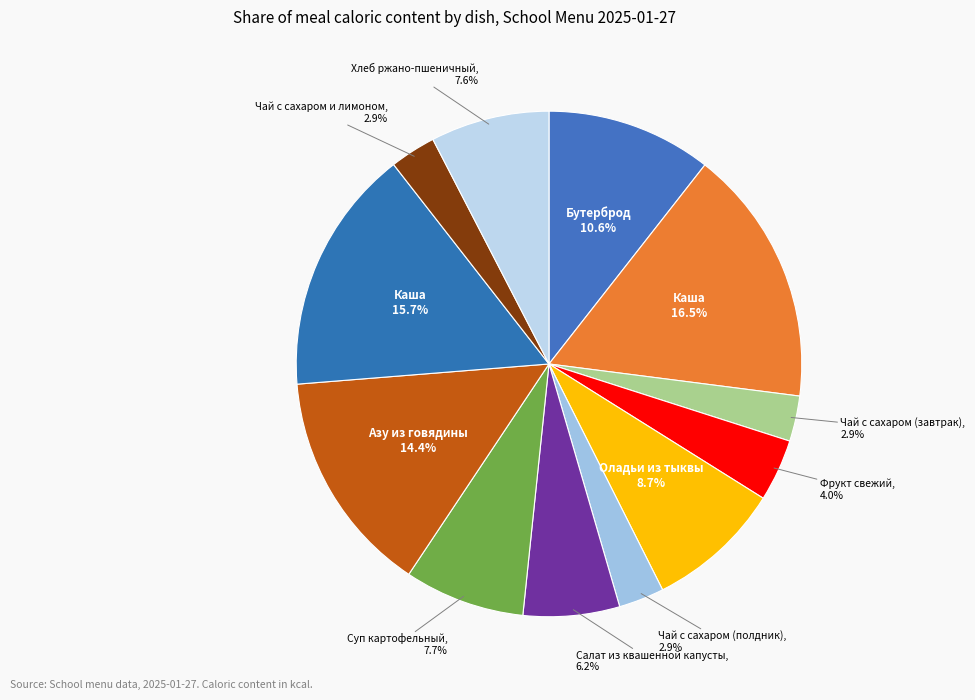

How many segments does this pie chart have?

12